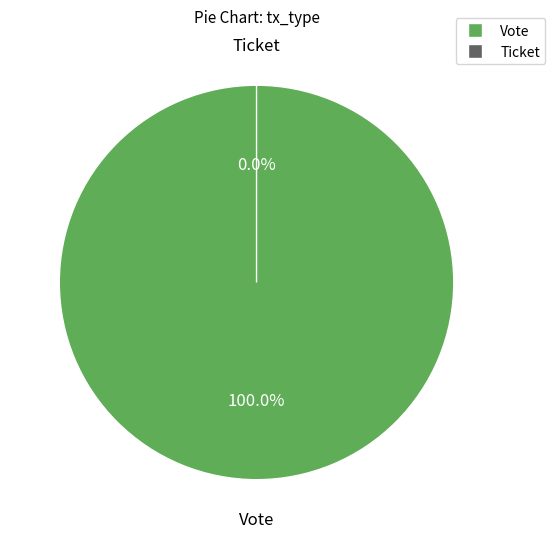

Is there a majority slice in this chart?

Yes